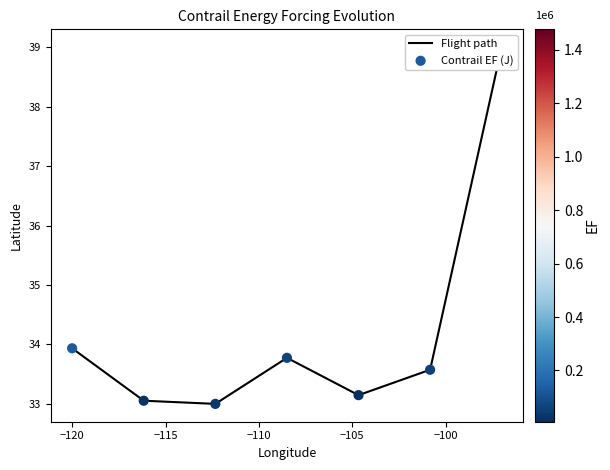

Is the value of Flight path at −120 greater than the value of Contrail EF (J) at −120?

No